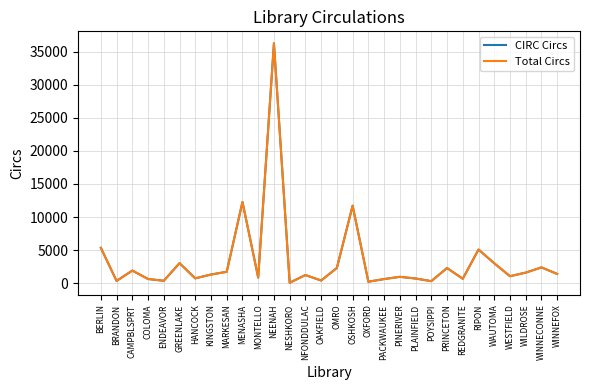

At how many categories does at least one series exceed 30784?

1